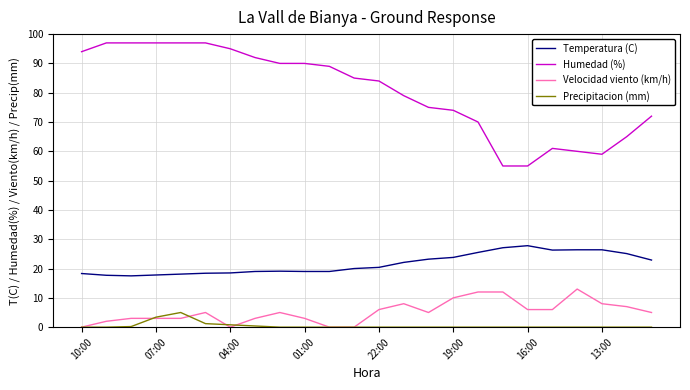

Which series has the largest range (max minus min)?

Humedad (%)